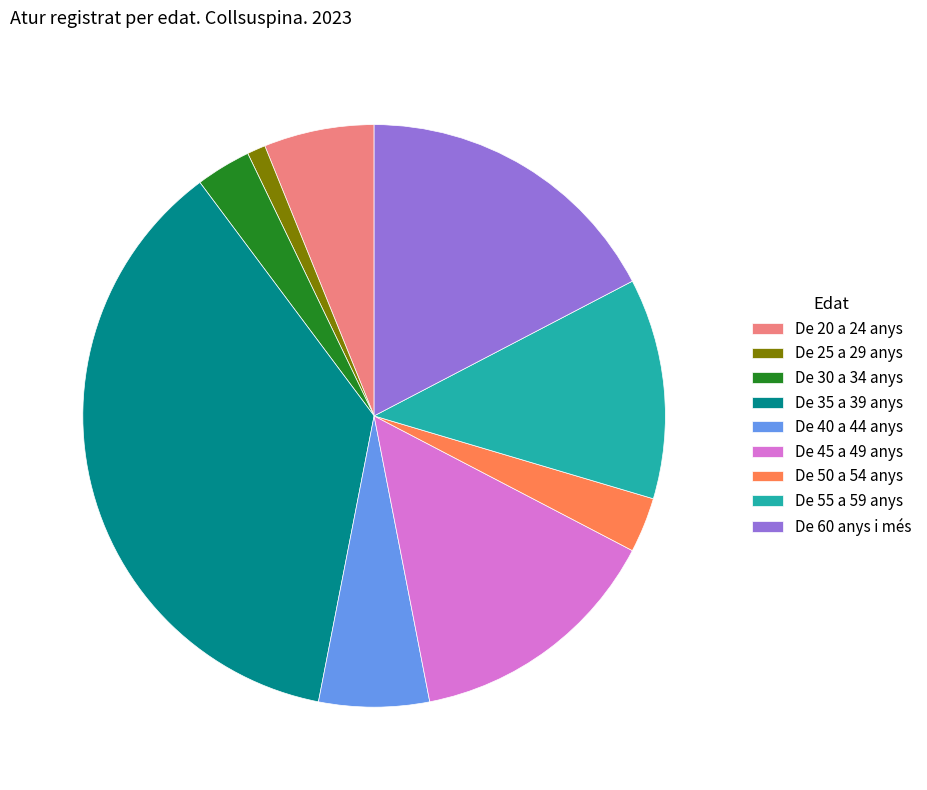

Count the number of slices in the pie.

9